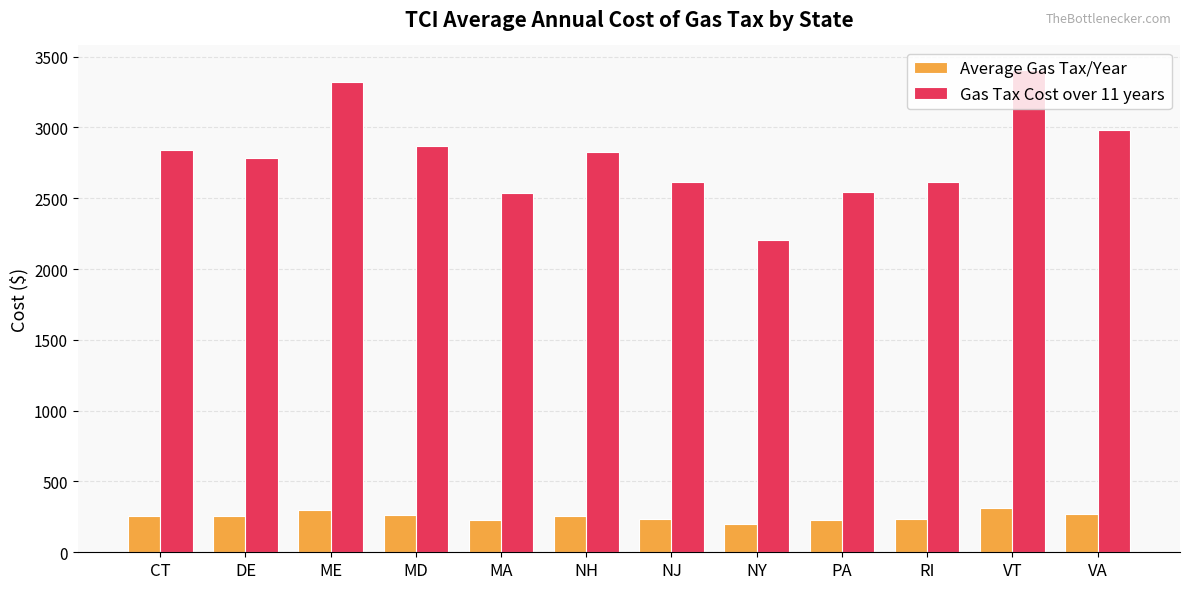

What is the value of the Gas Tax Cost over 11 years bar at the 5th from the left?

2534.8